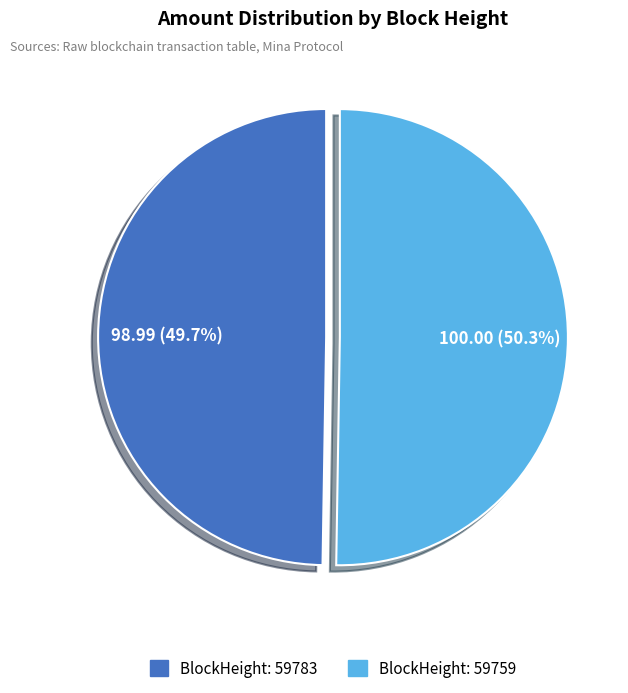

Is there a majority slice in this chart?

Yes